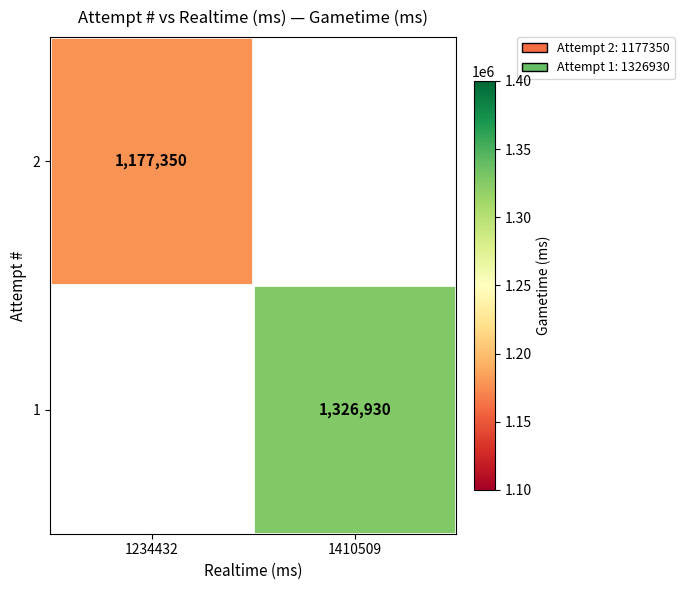

Is it true that 1 equals 1326930 at 1410509?

True